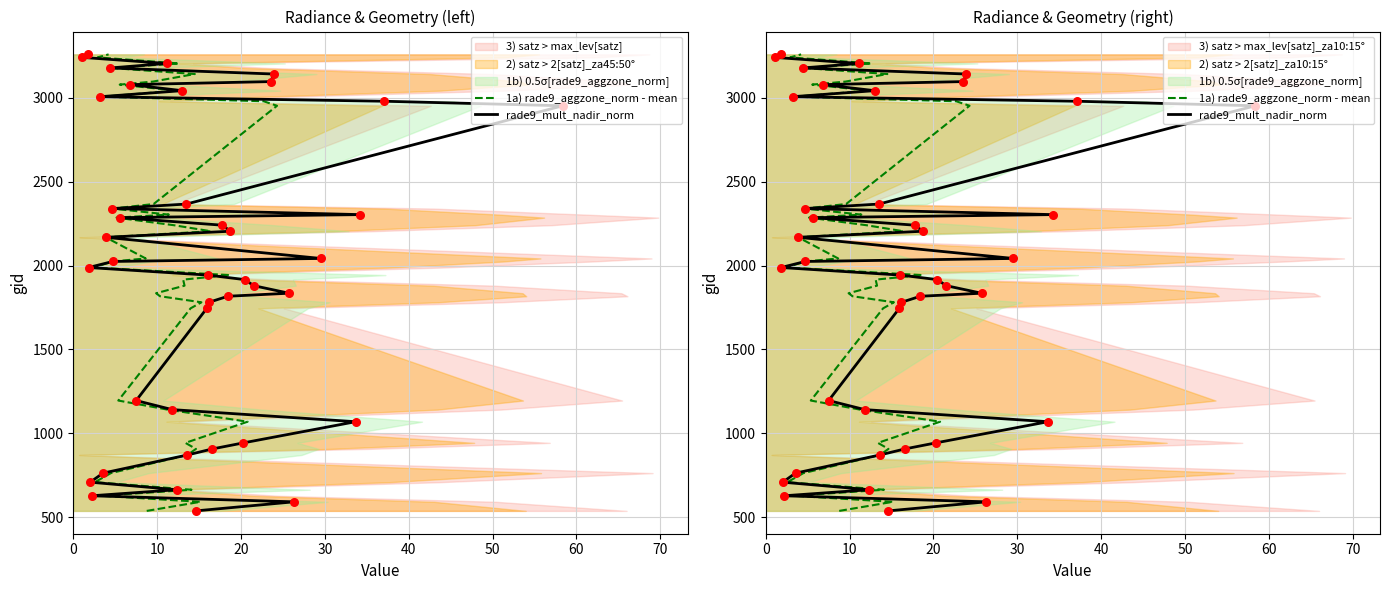

Which series reaches the maximum Y coordinate?

1a) rade9_aggzone_norm - mean